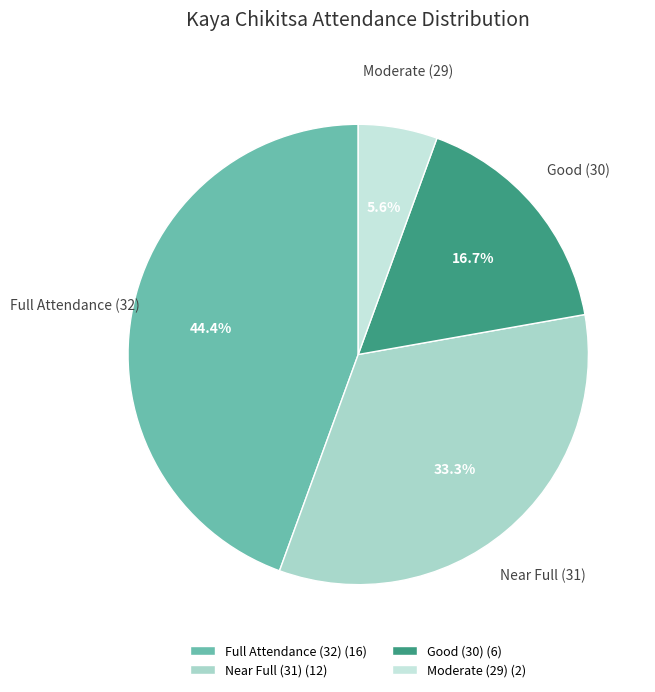

Does any single category account for the majority?

No